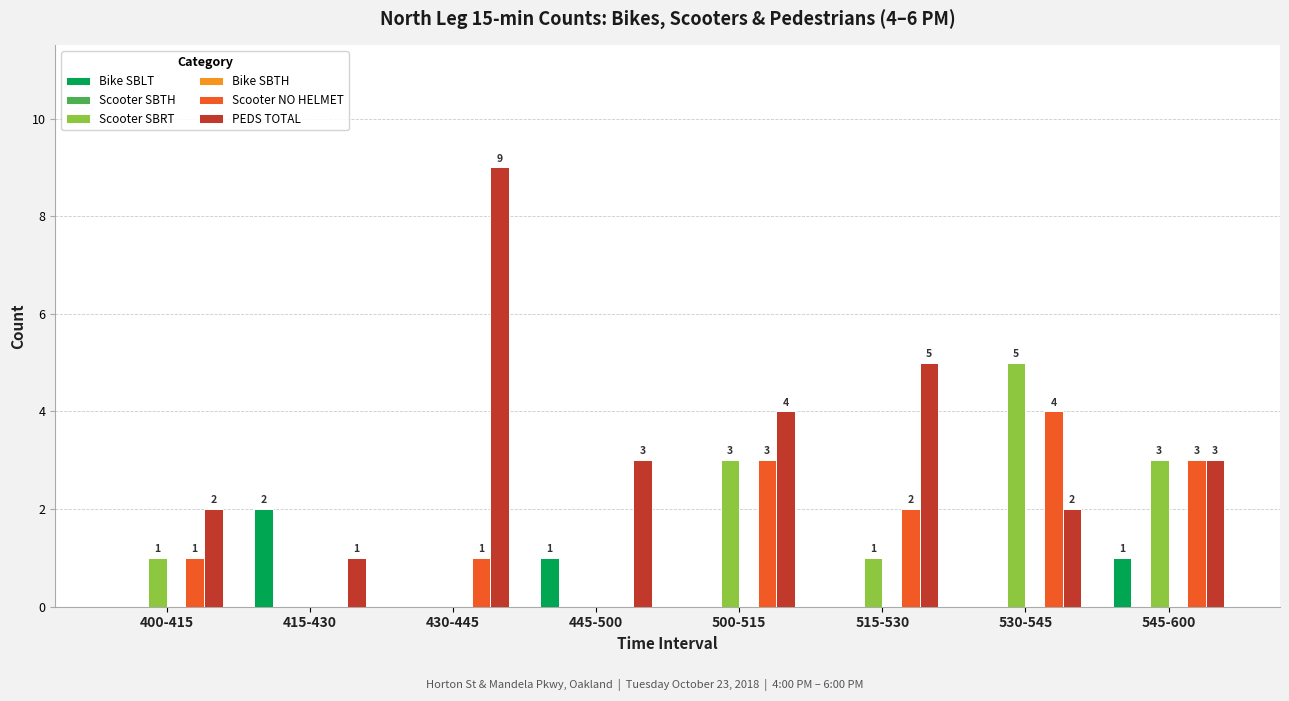

Which series has the widest spread of values?

PEDS TOTAL